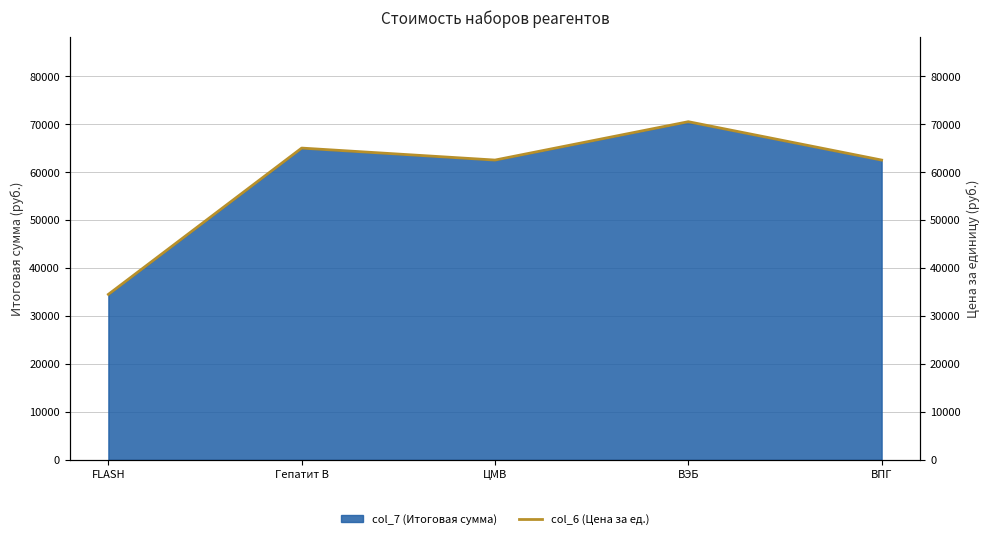

What is the smallest value displayed?

34500